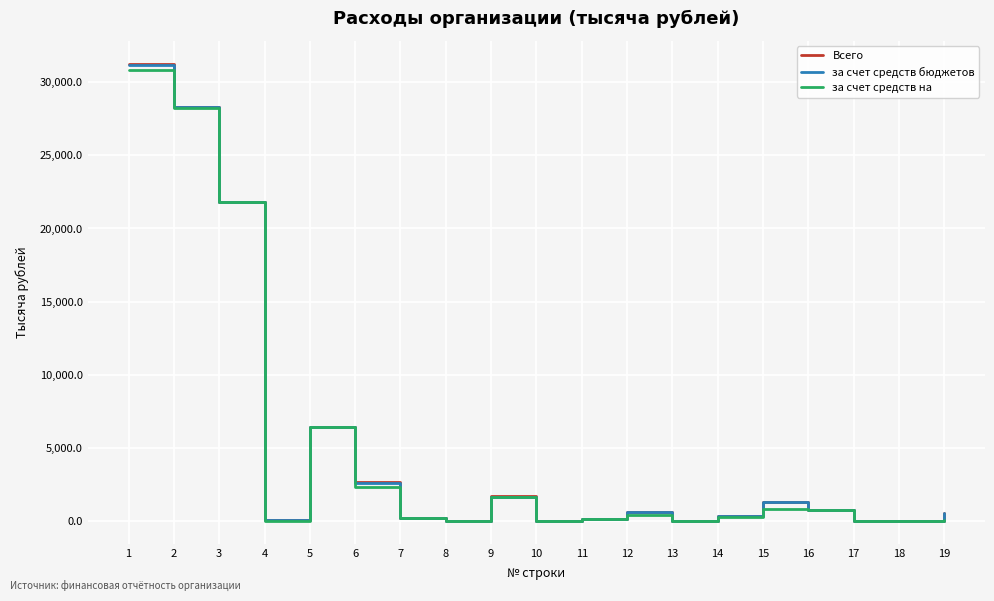

Which label corresponds to the largest value in the chart?

1